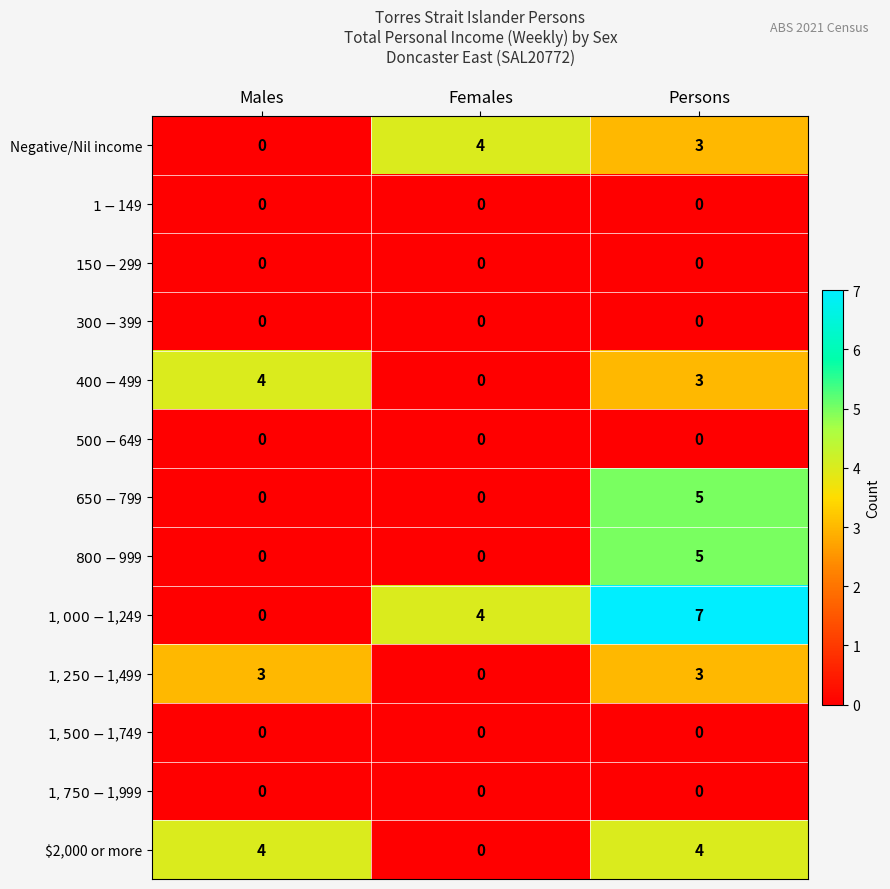

At which category is the sum across all series the highest?

Persons